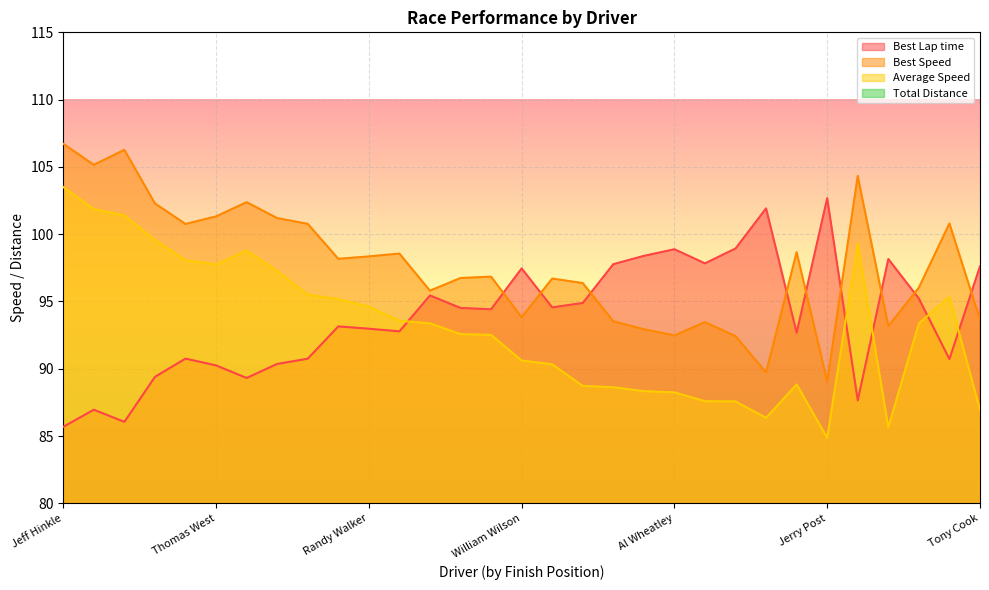

Is it true that Best Lap time equals 63.7 at Brian Himes?

False